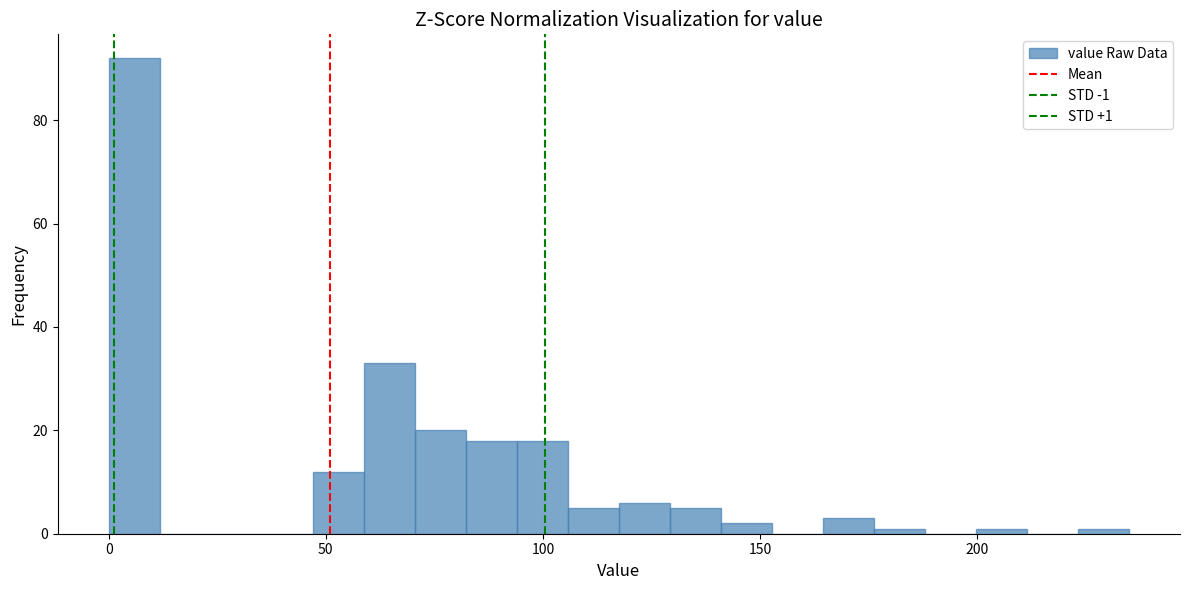

Read against the x-axis, roughly where is the centre of the tallest bar?

5